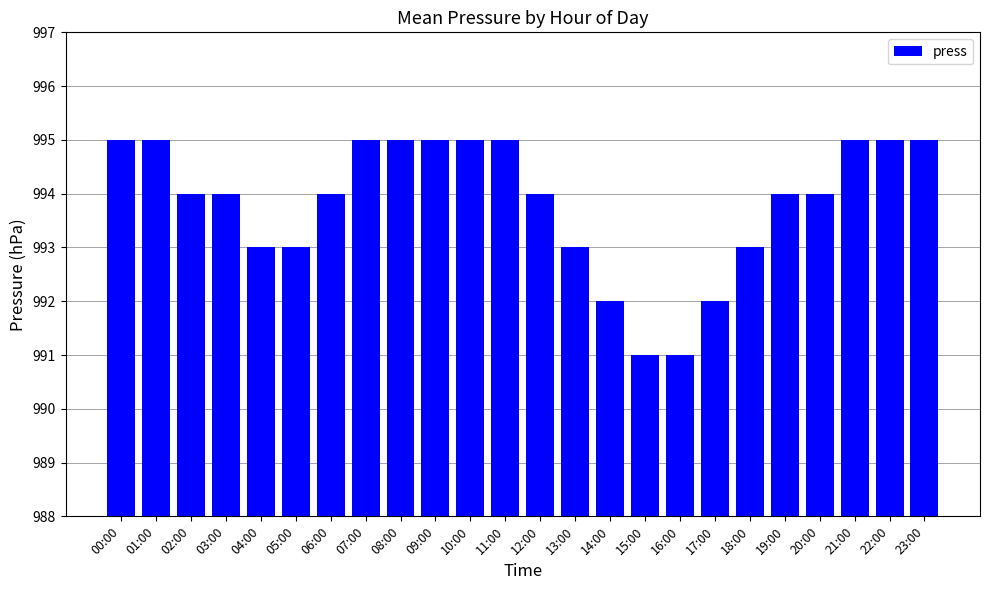

What is the average value?

994